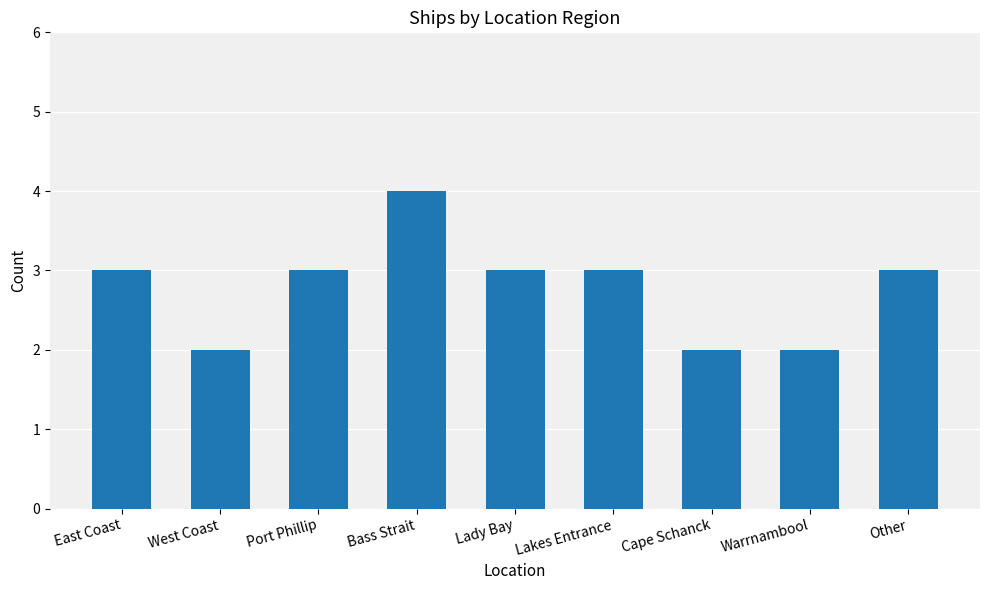

What is the difference between the maximum and minimum values?

2